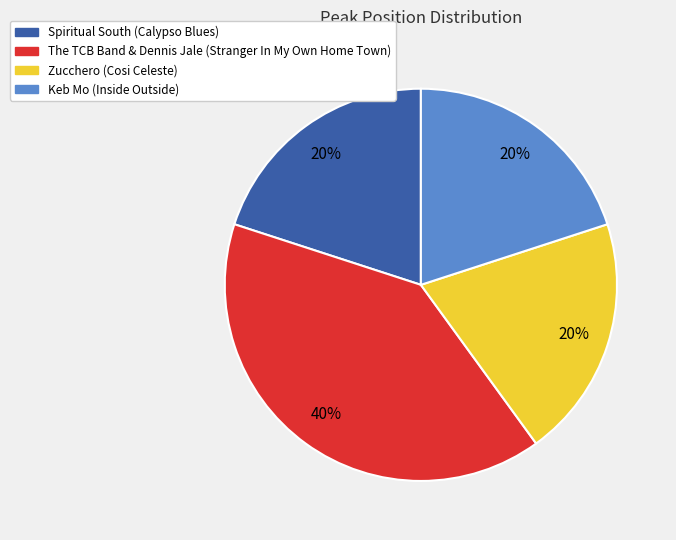

To the nearest percent, what is the difference between the largest and smallest slice percentages?

20%